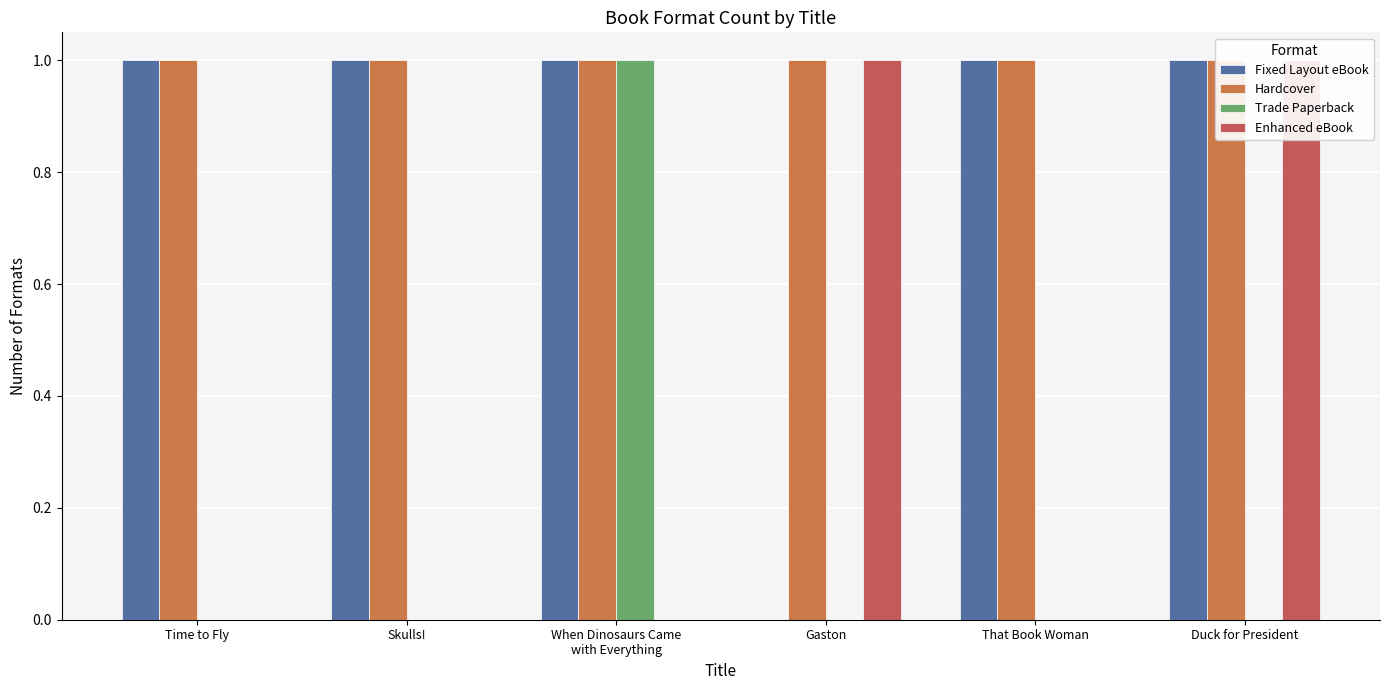

How many categories are shown in the chart?

6